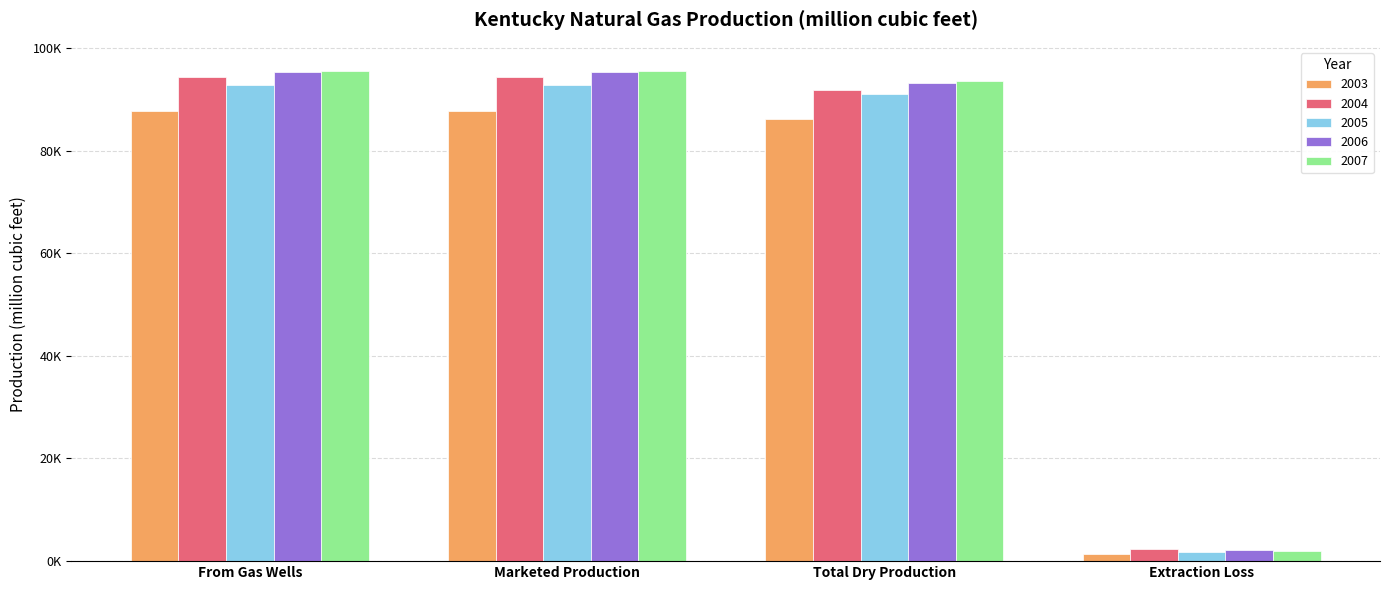

What are all the series names shown in the legend?

2003, 2004, 2005, 2006, 2007